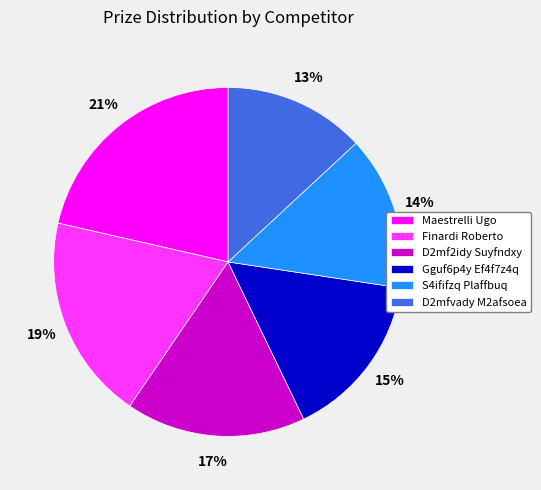

Do D2mf2idy Suyfndxy and Finardi Roberto together represent more than half of the pie?

No